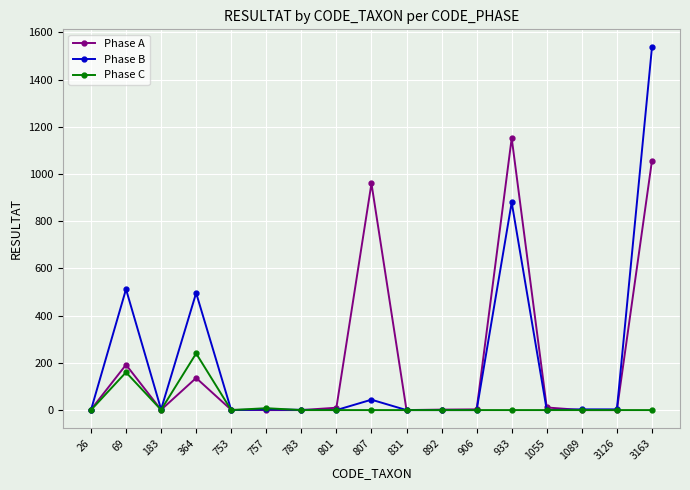

The Phase A series shows 1507 at 807. True or false?

False